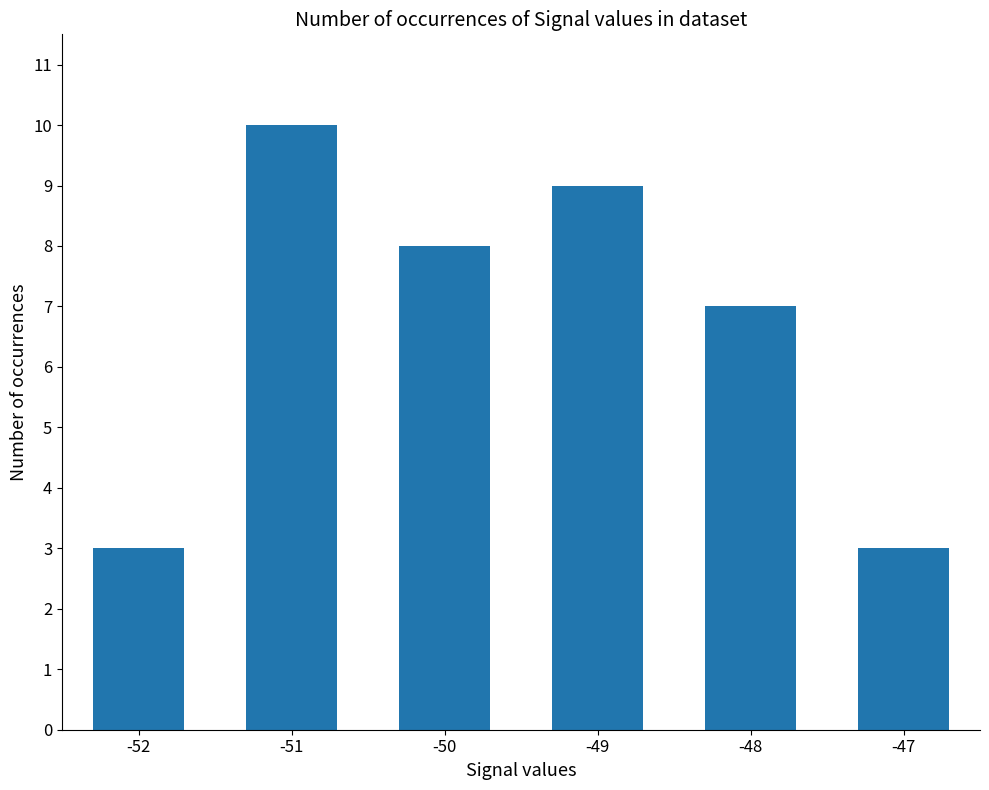

What is the value of the 1st bar from the left?

3